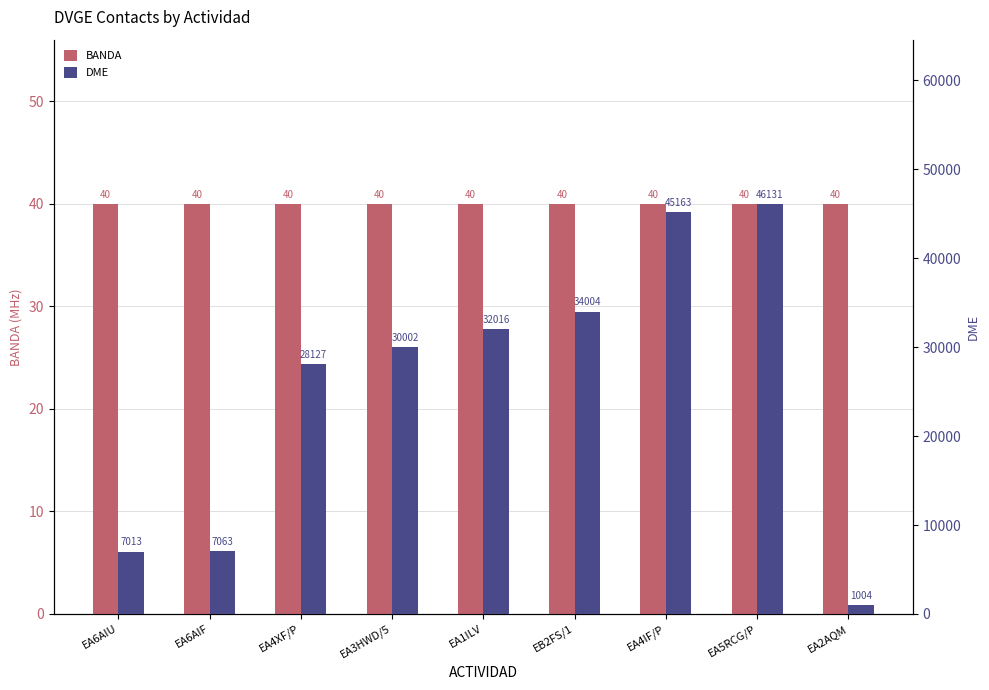

What is the label of the 7th bar from the right?

EA4XF/P